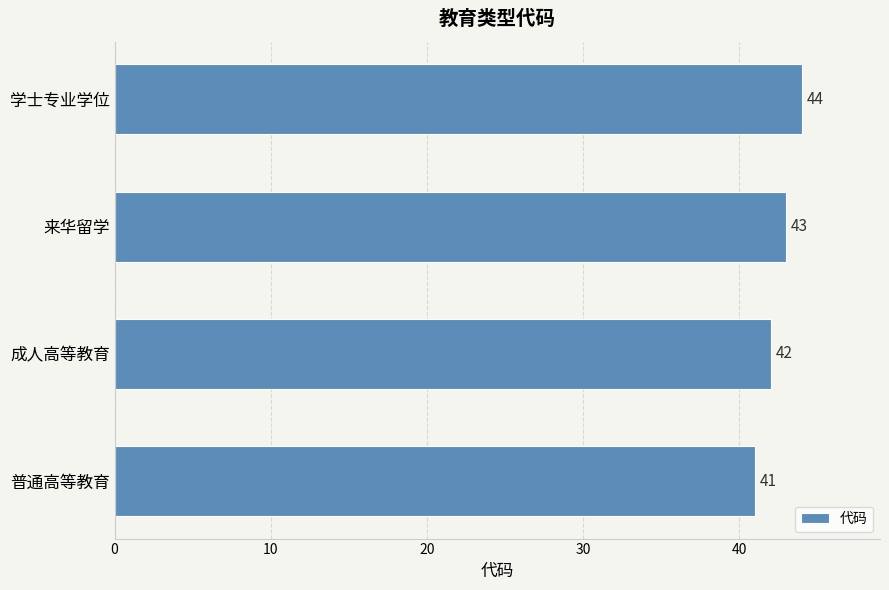

Approximately how many times larger is the value at 普通高等教育 compared to 来华留学?

1.0